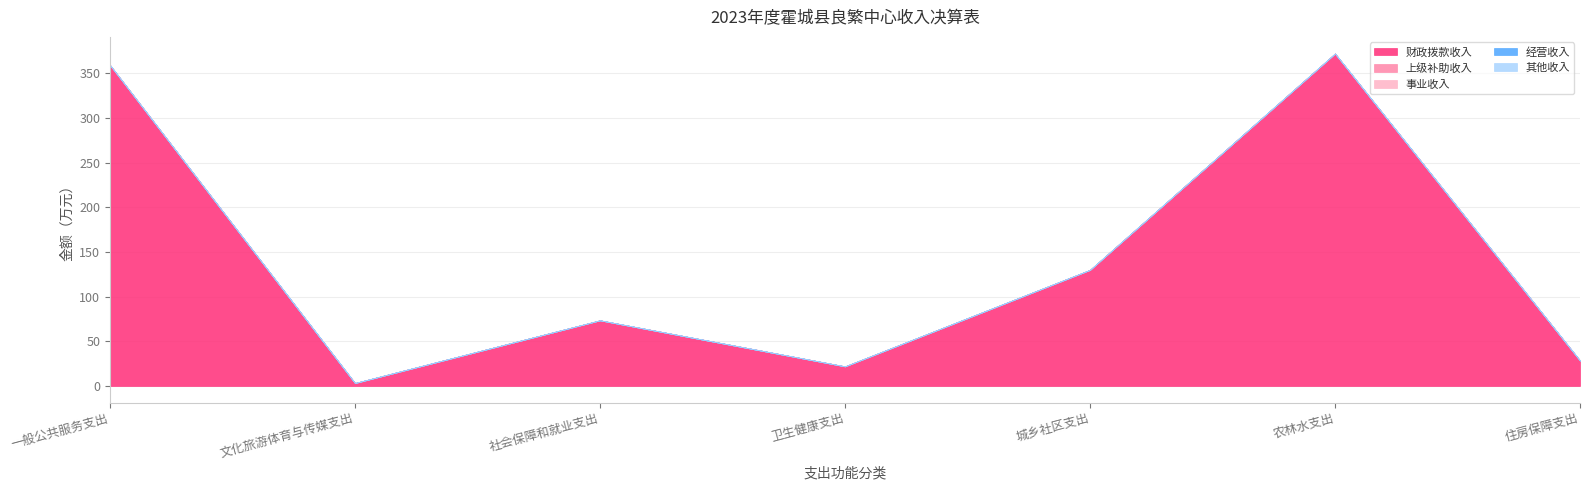

What is the difference between the highest and lowest values at 城乡社区支出?

130.0